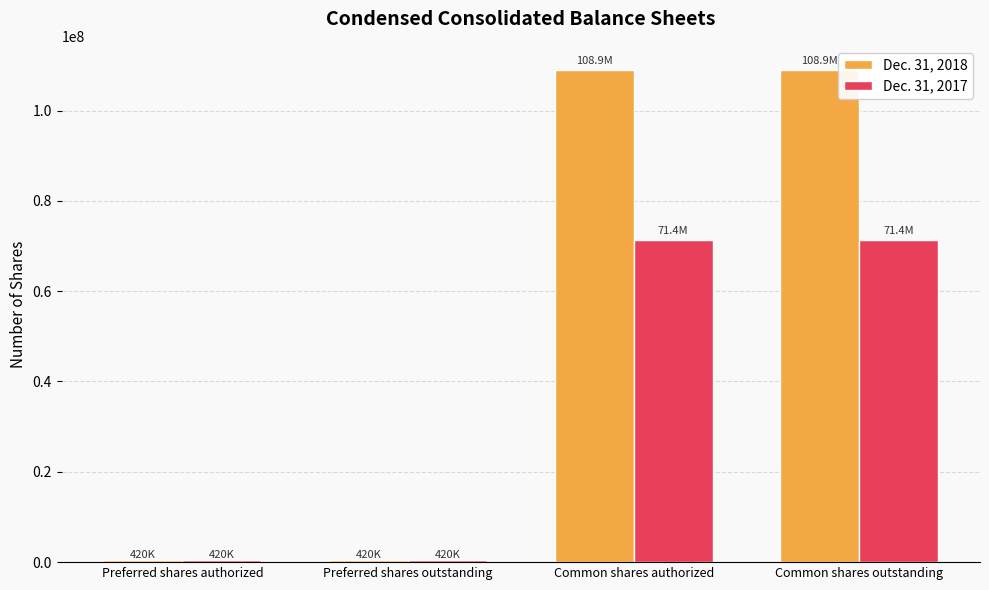

Which series has the largest total across all categories?

Dec. 31, 2018